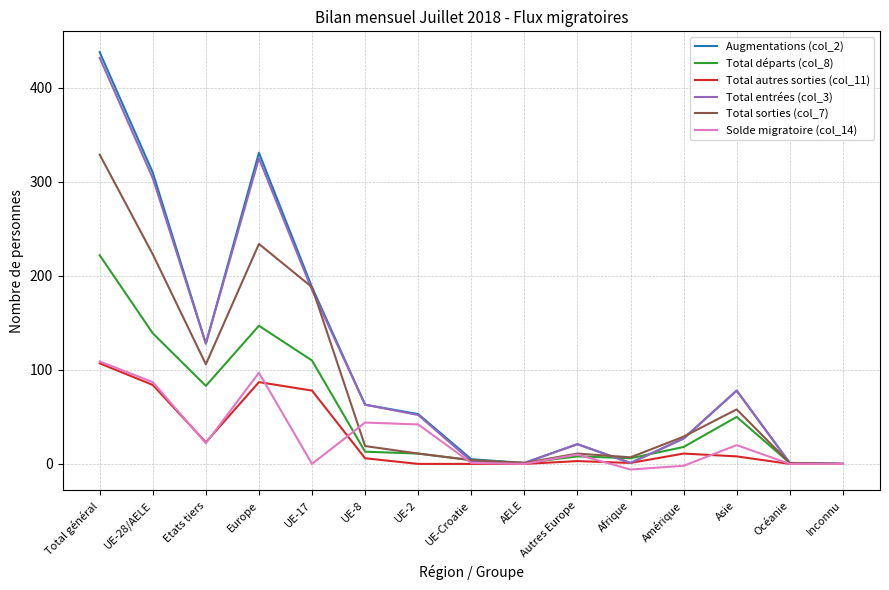

How many series are shown in this chart?

6